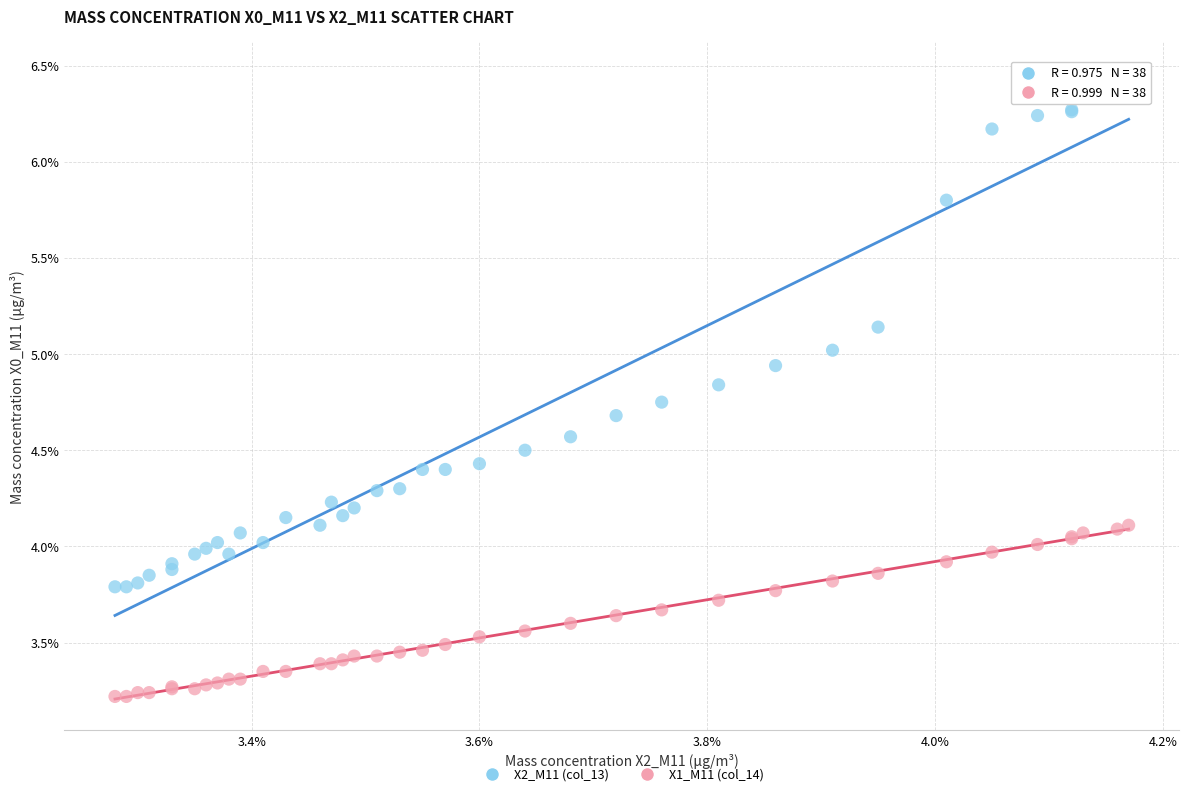

What are all the series names shown in the legend?

X2_M11 (col_13), X1_M11 (col_14)